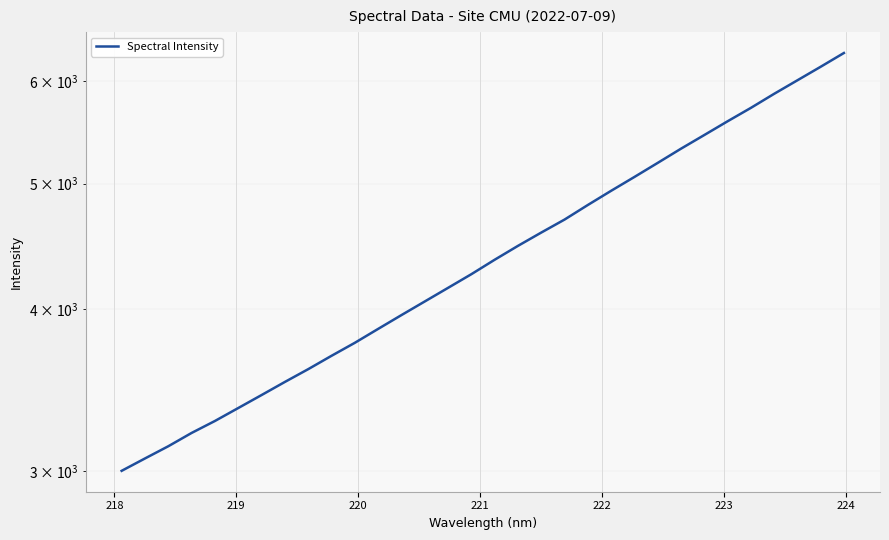

What is the difference between the second highest and second lowest values?

3088.4